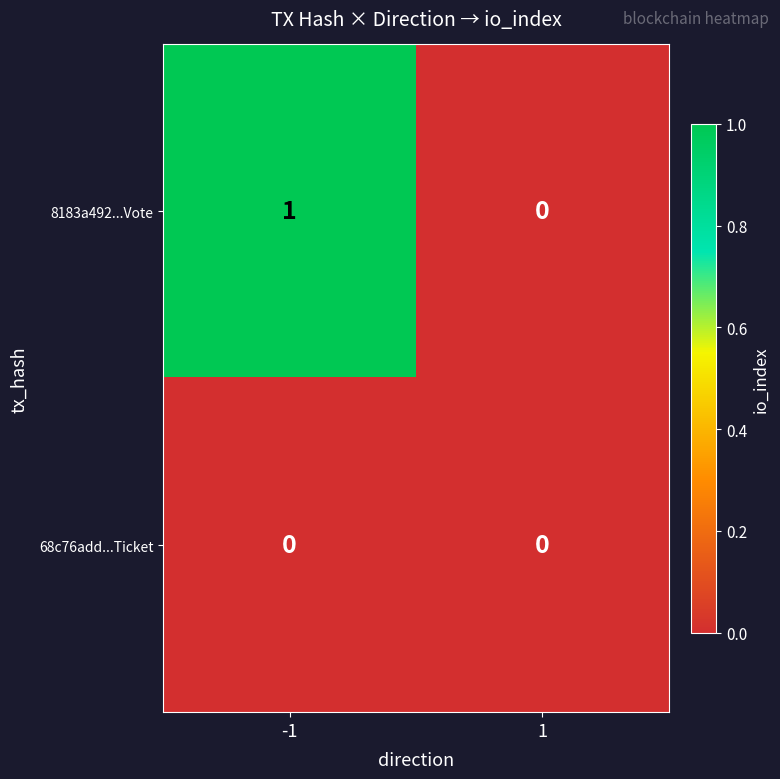

List the series in order of their peak value, highest first.

8183a492...Vote, 68c76add...Ticket